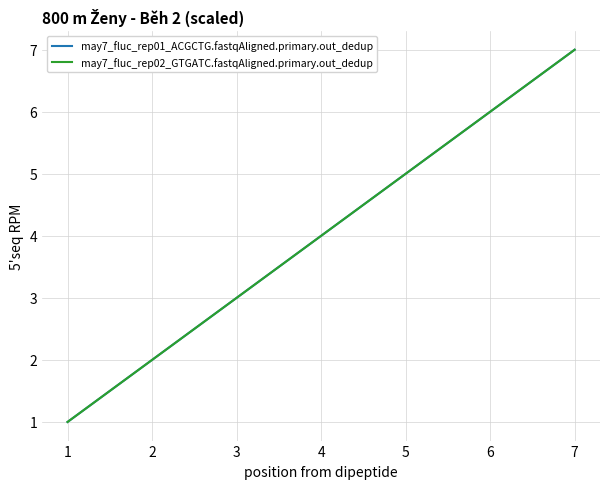

True or false: may7_fluc_rep02_GTGATC.fastqAligned.primary.out_dedup has more than 2 points higher than both neighbors.

False